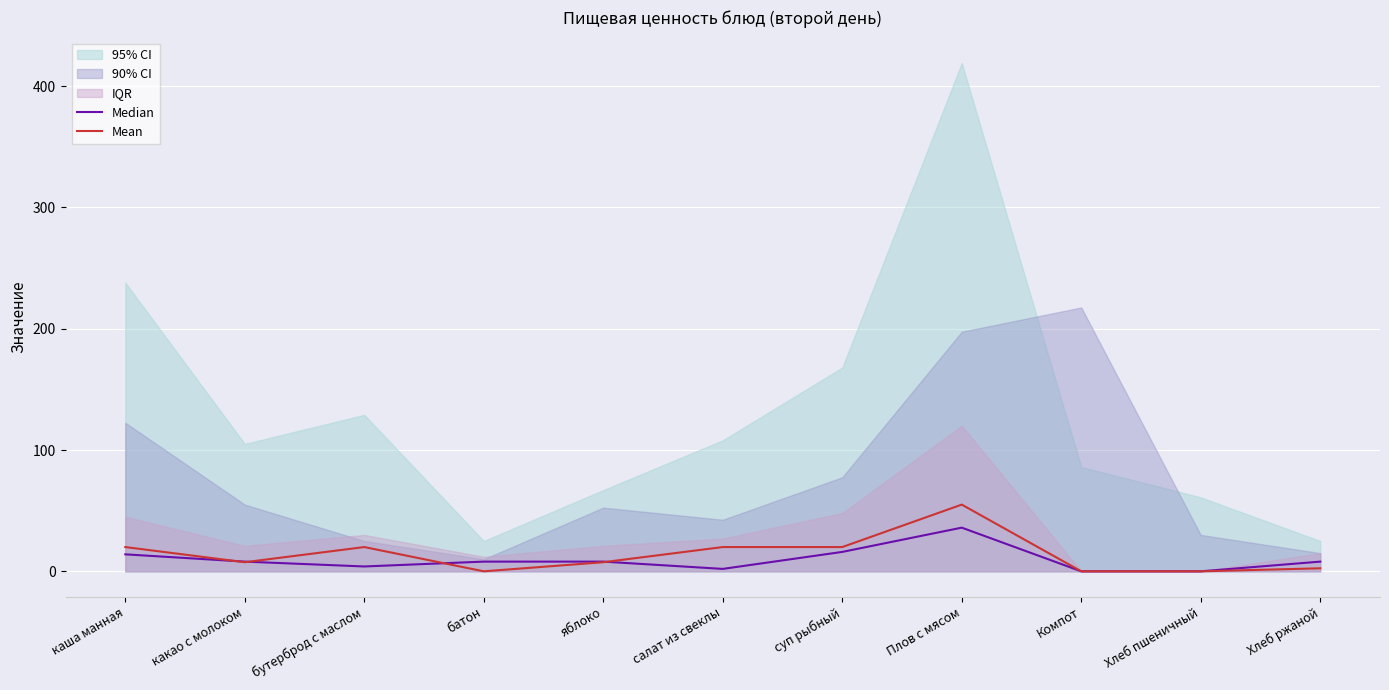

Between каша манная and какао с молоком, which series saw the biggest shift?

Mean